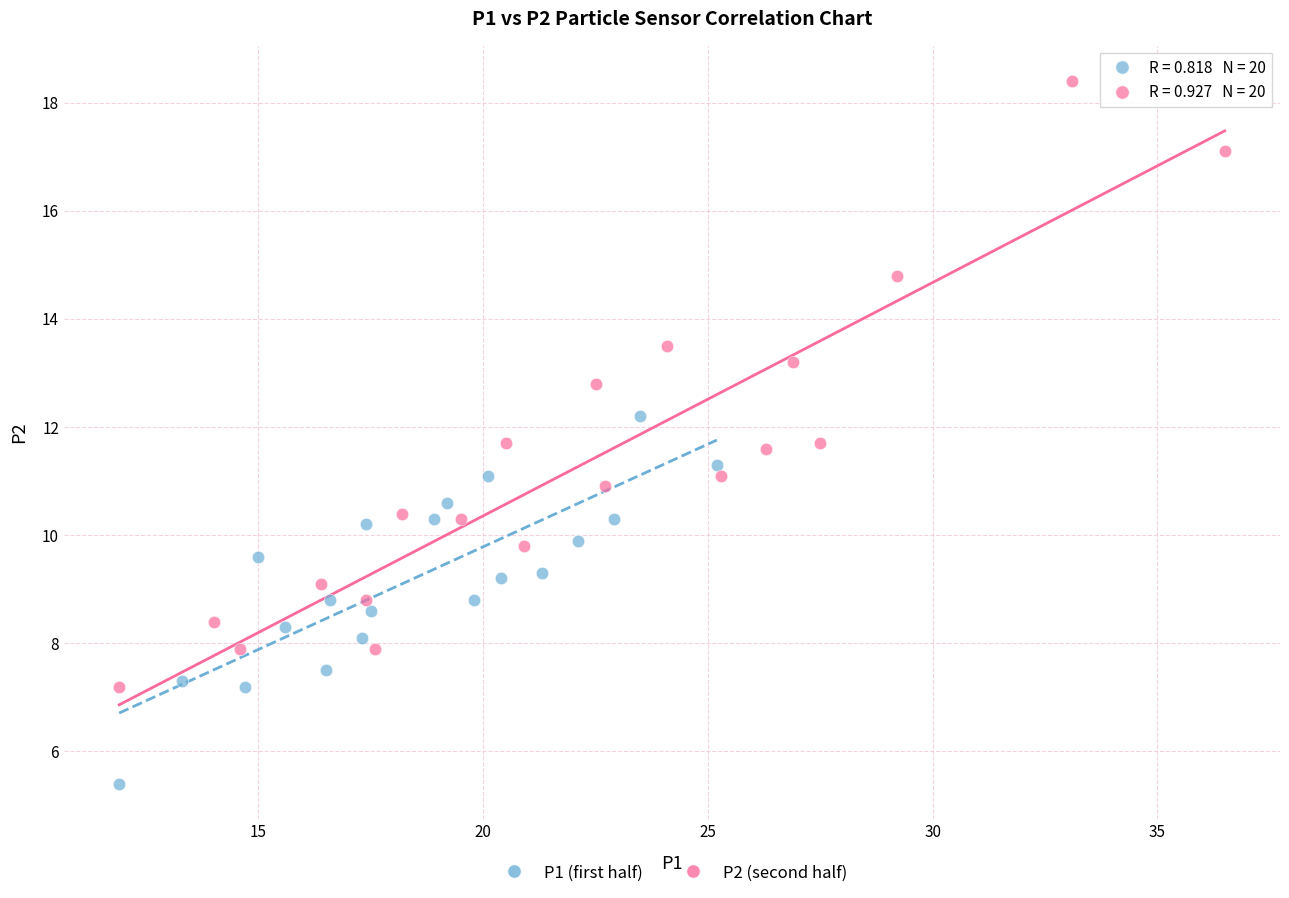

Which series has the largest Y range (max minus min)?

P2 (second half)